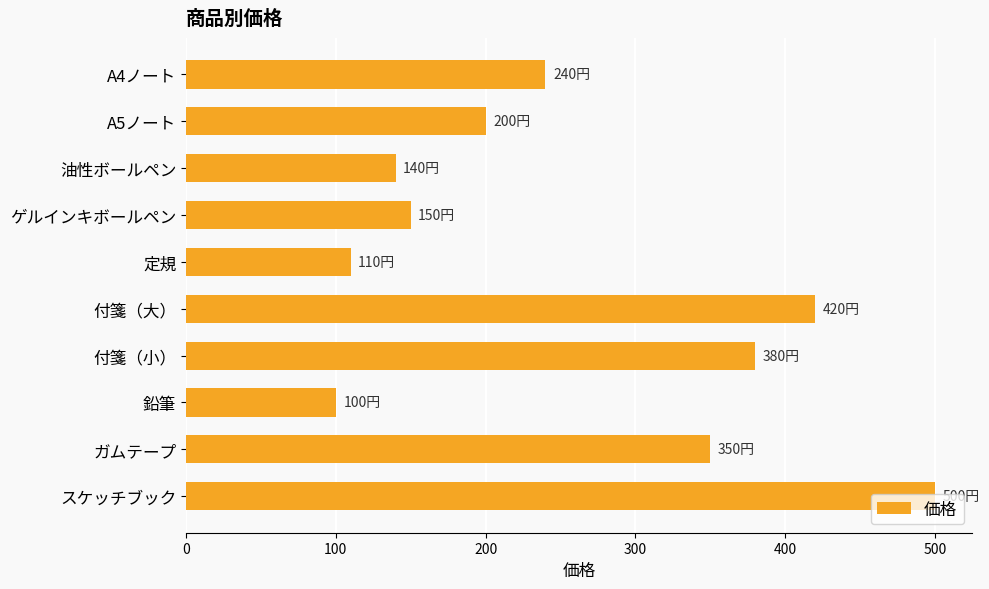

Between A4ノート and ゲルインキボールペン, which is larger?

A4ノート